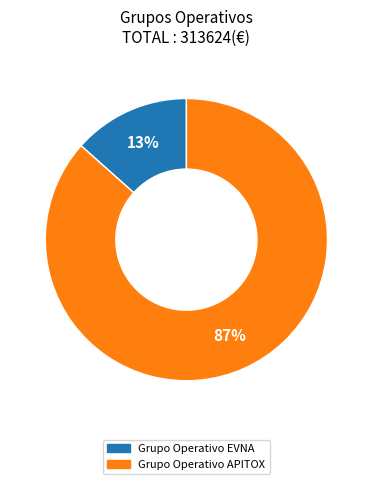

To the nearest percent, what is the combined percentage of Grupo Operativo EVNA and Grupo Operativo APITOX?

100%